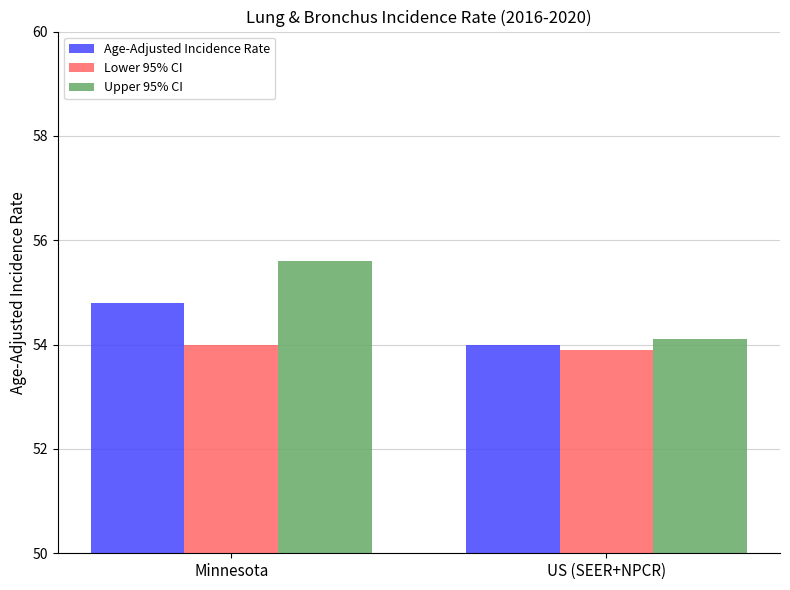

Reading left to right, transcribe all the data shown in this chart.

Age-Adjusted Incidence Rate: 54.8	54.0
Lower 95% CI: 54.0	53.9
Upper 95% CI: 55.6	54.1